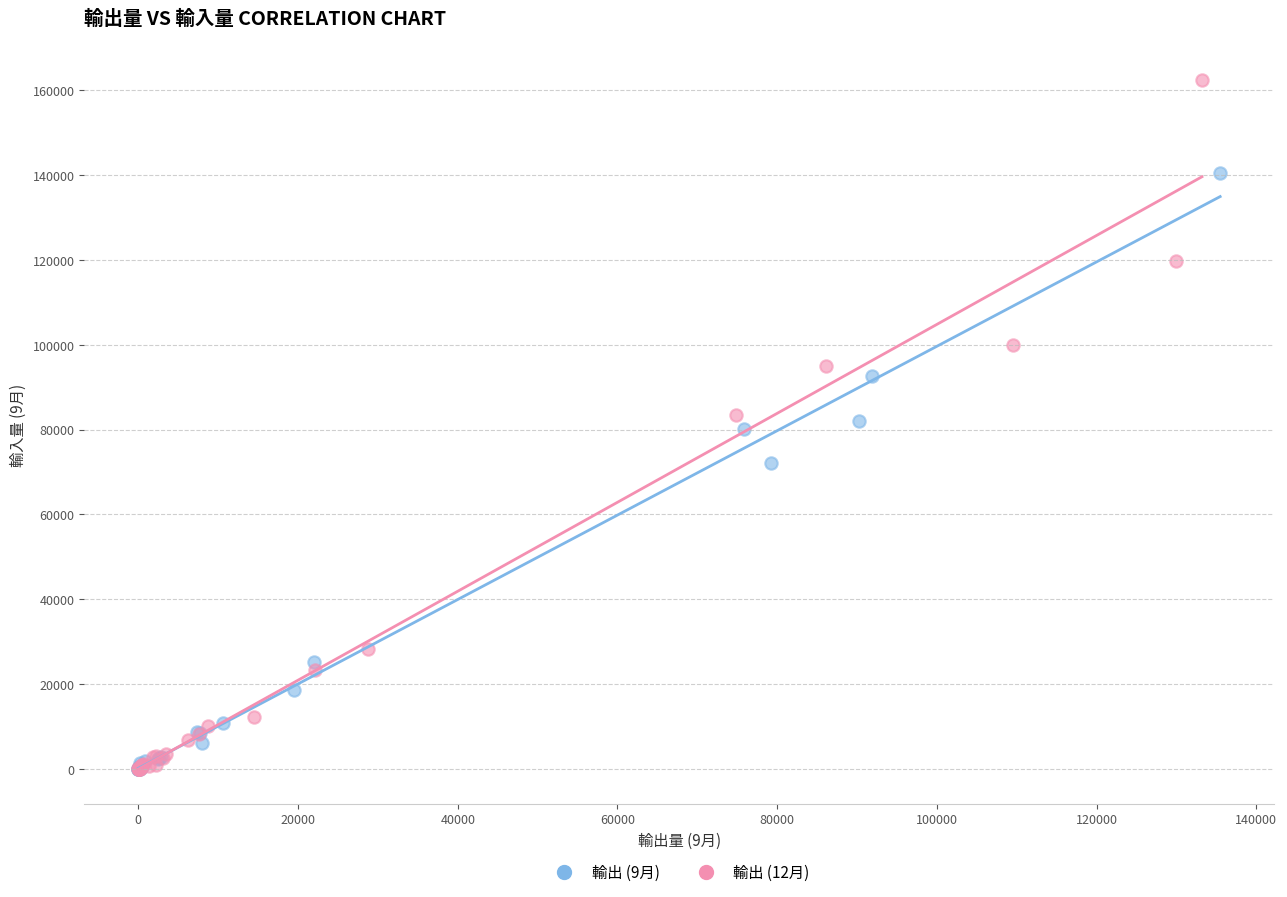

Which series reaches the maximum Y coordinate?

輸出 (12月)